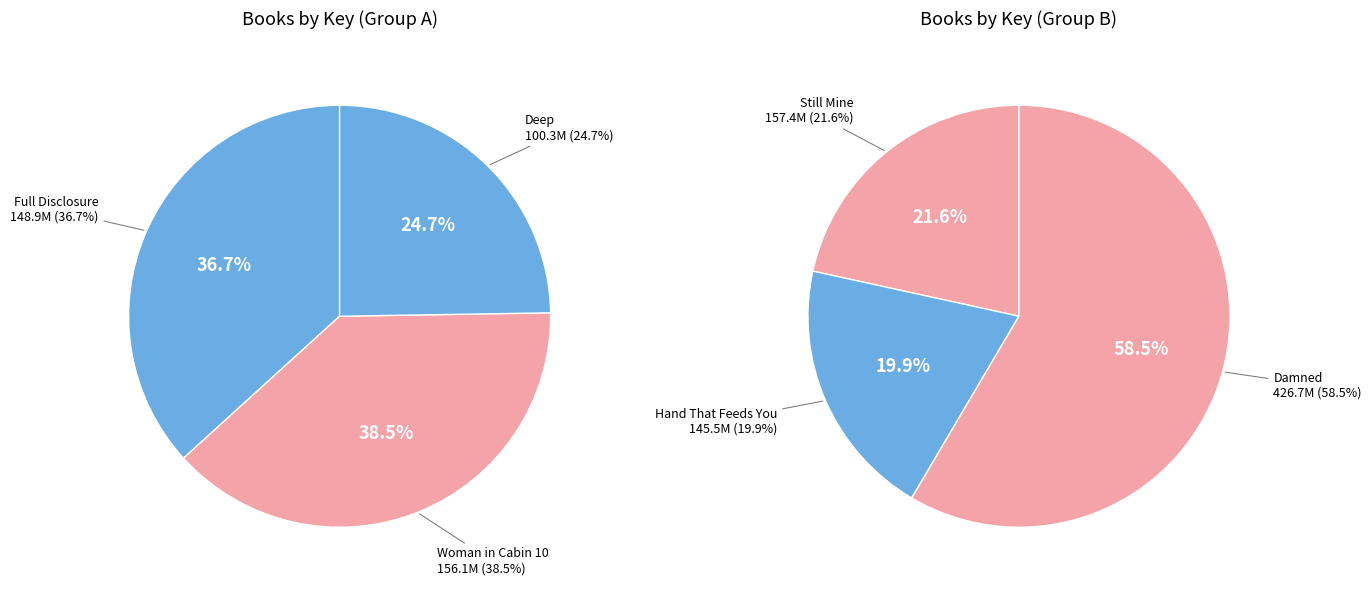

How many segments does this pie chart have?

6